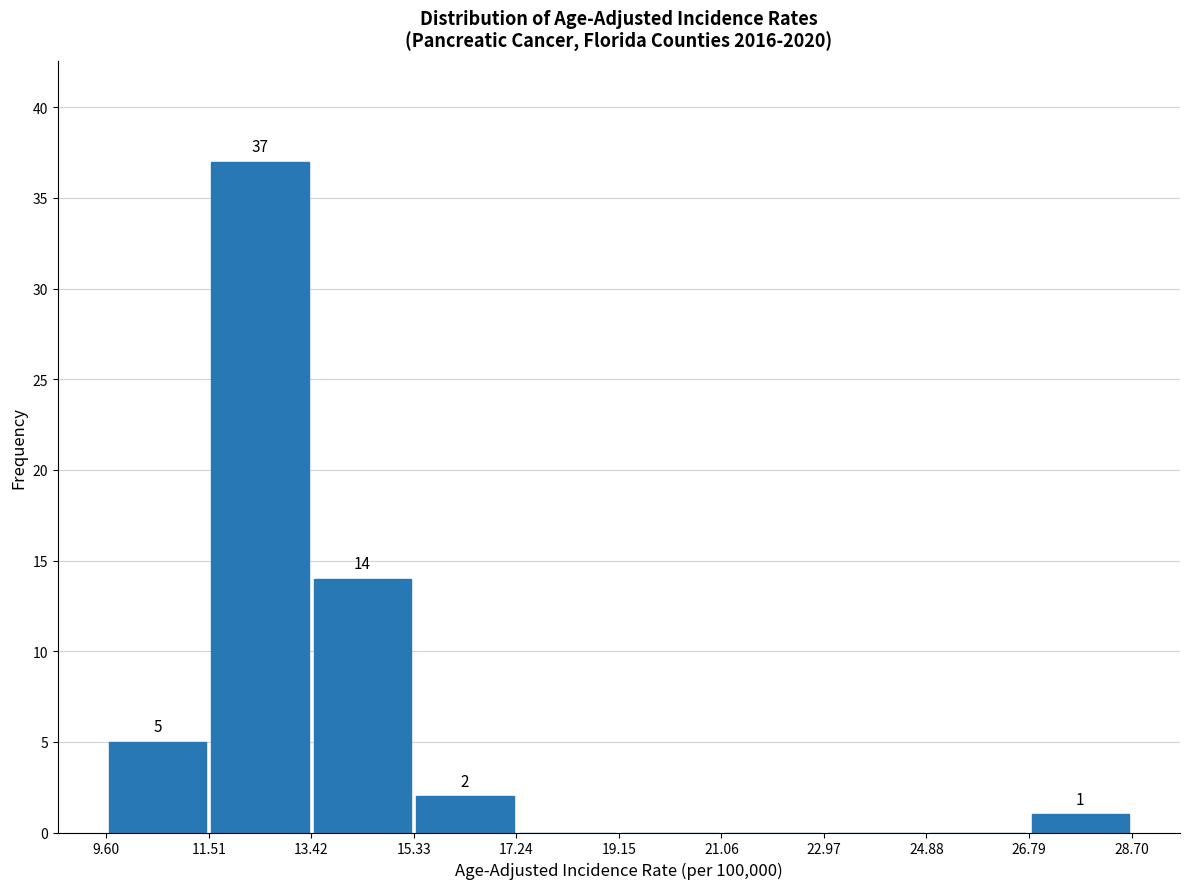

Over which range of the x-axis is the bar tallest?

11.51 to 13.42